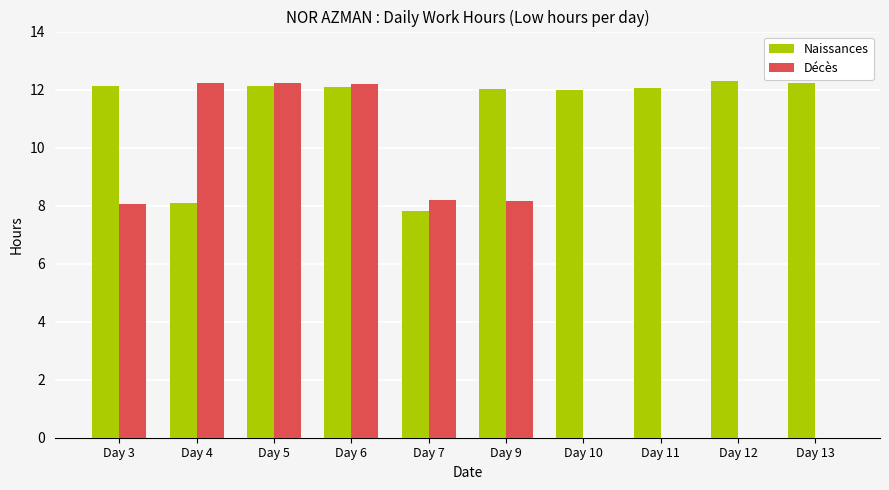

How many data points does each series have?

10